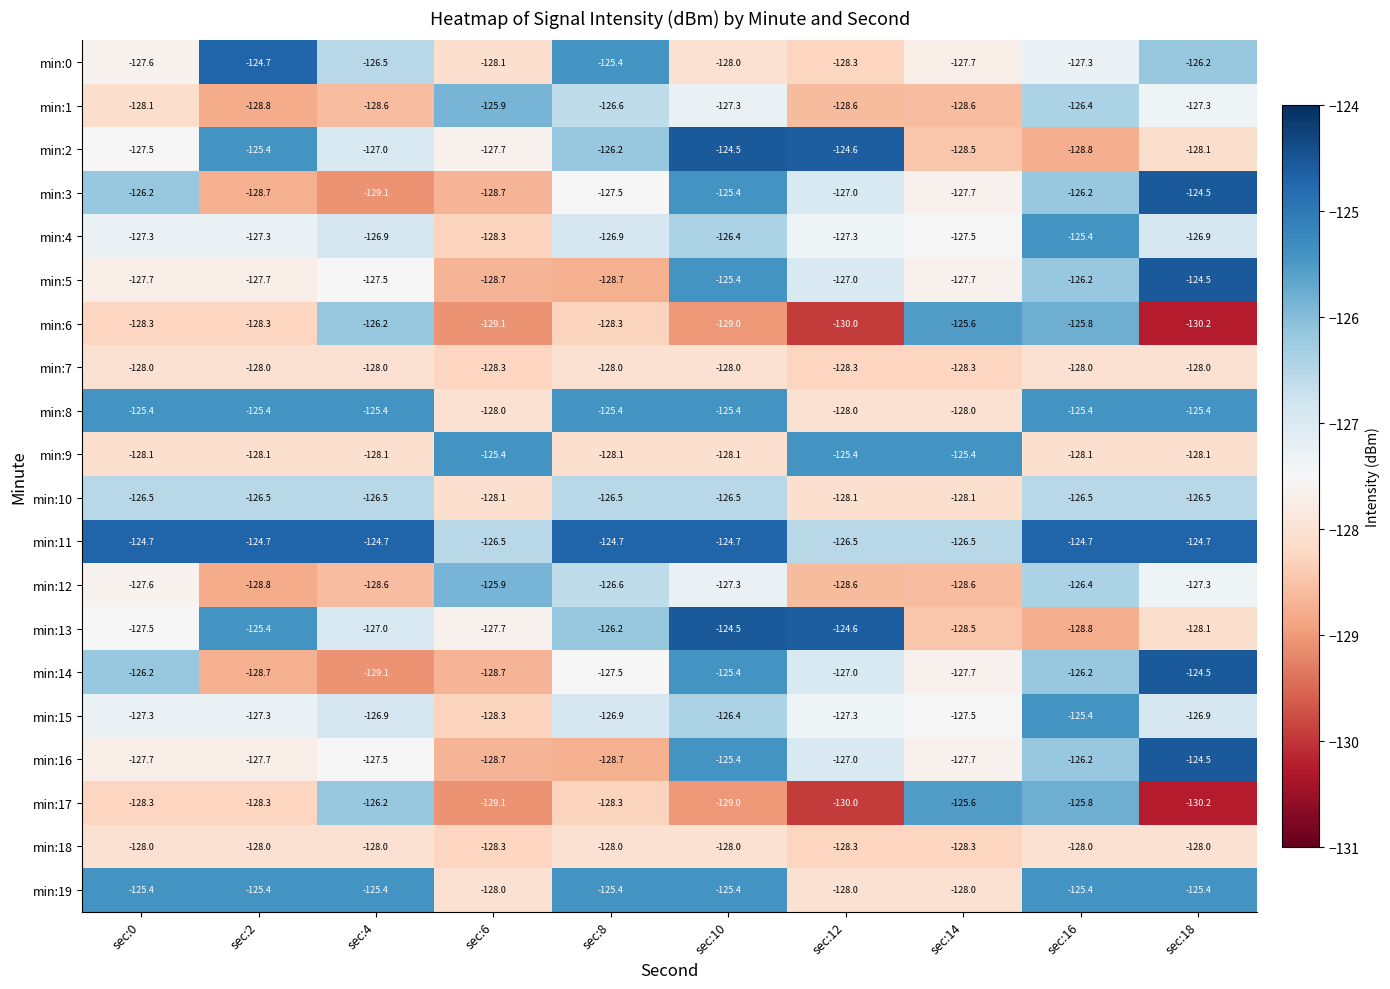

At which category is the sum across all series the highest?

sec:10